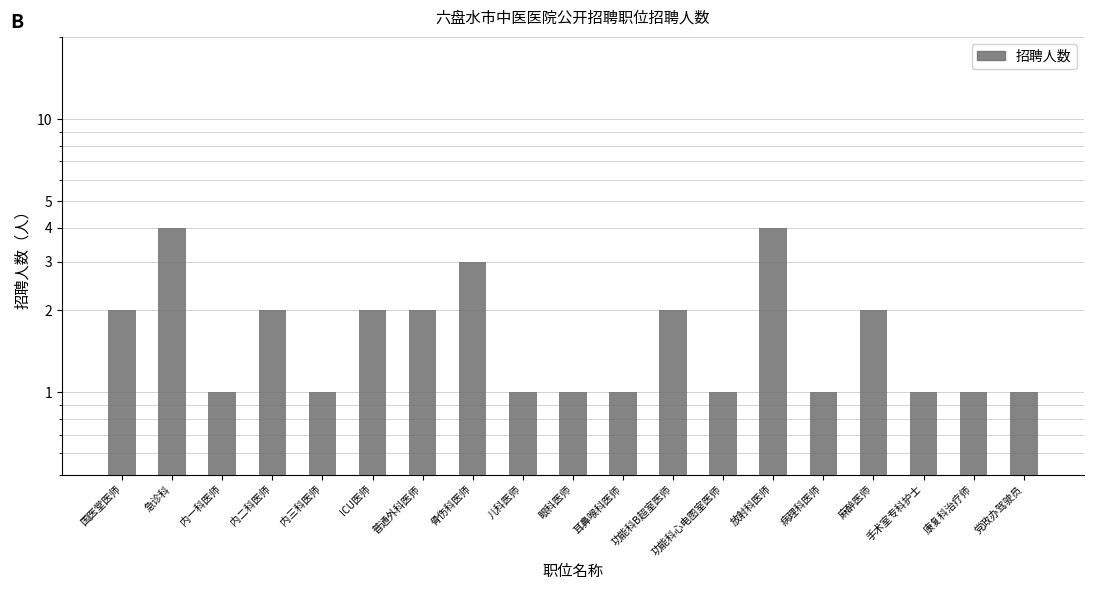

What is the value of the 5th bar from the left?

1